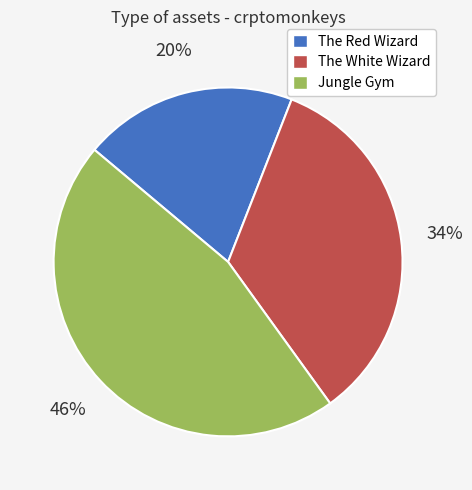

Do Jungle Gym and The Red Wizard together represent more than half of the pie?

Yes